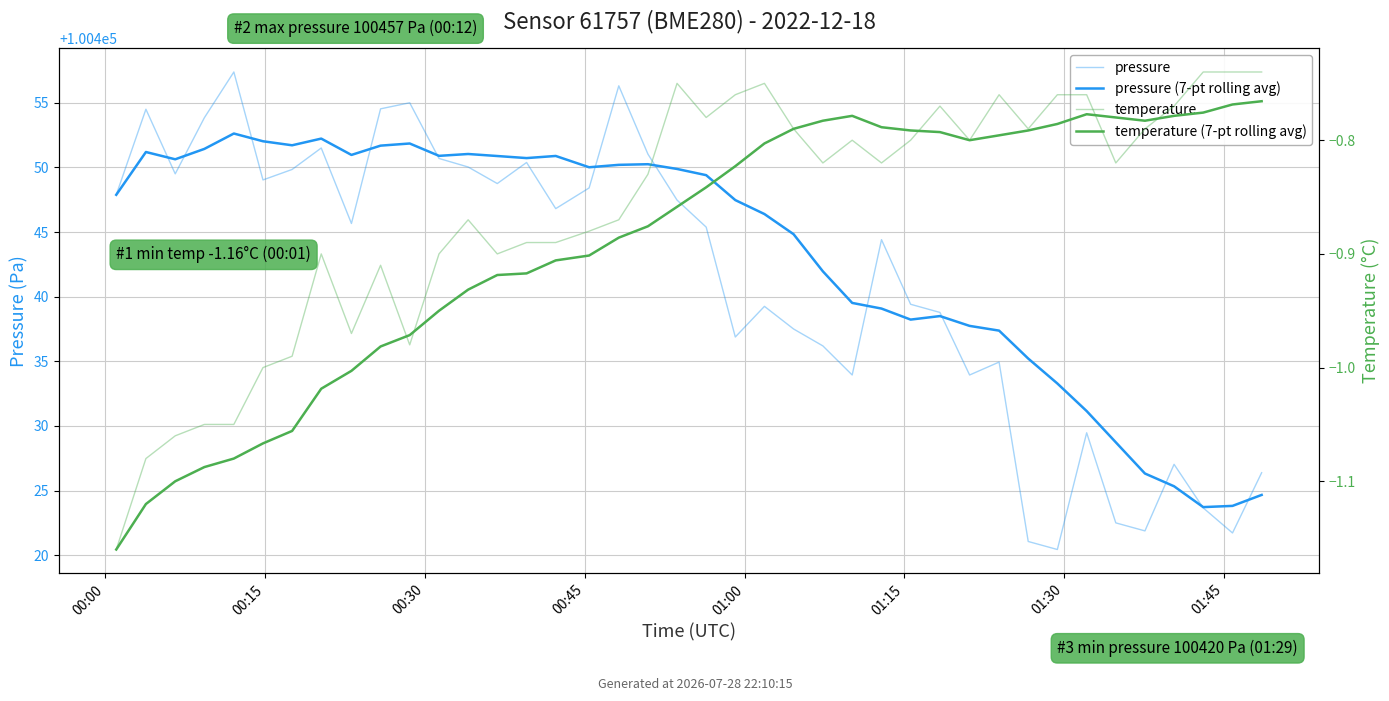

In pressure, how many points are higher than both neighbors (excluding endpoints)?

11